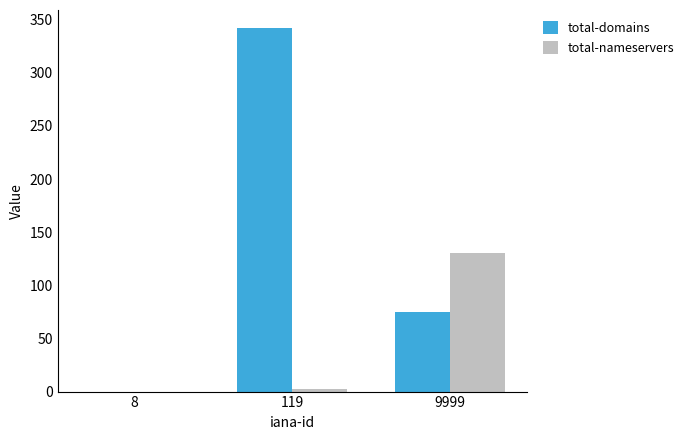

What is the sum of the total-domains values at 8 and 9999?

75